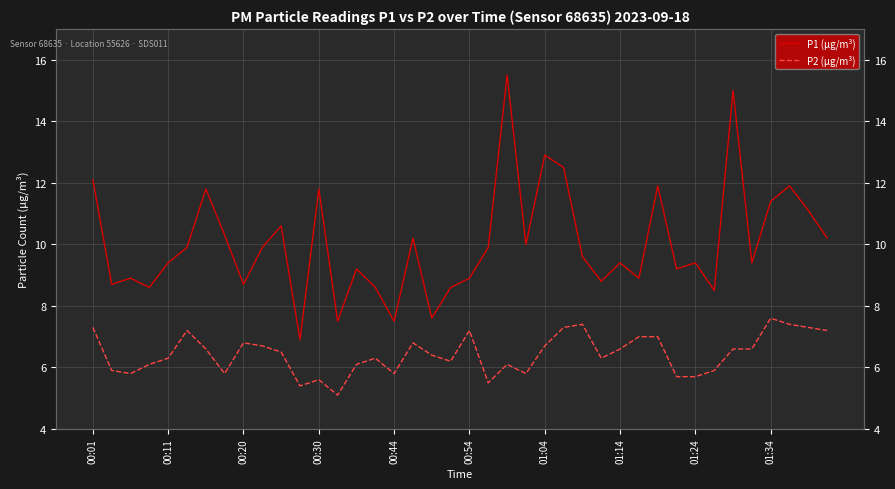

True or false: P1 (μg/m³) has more than 0 interior local peaks.

True